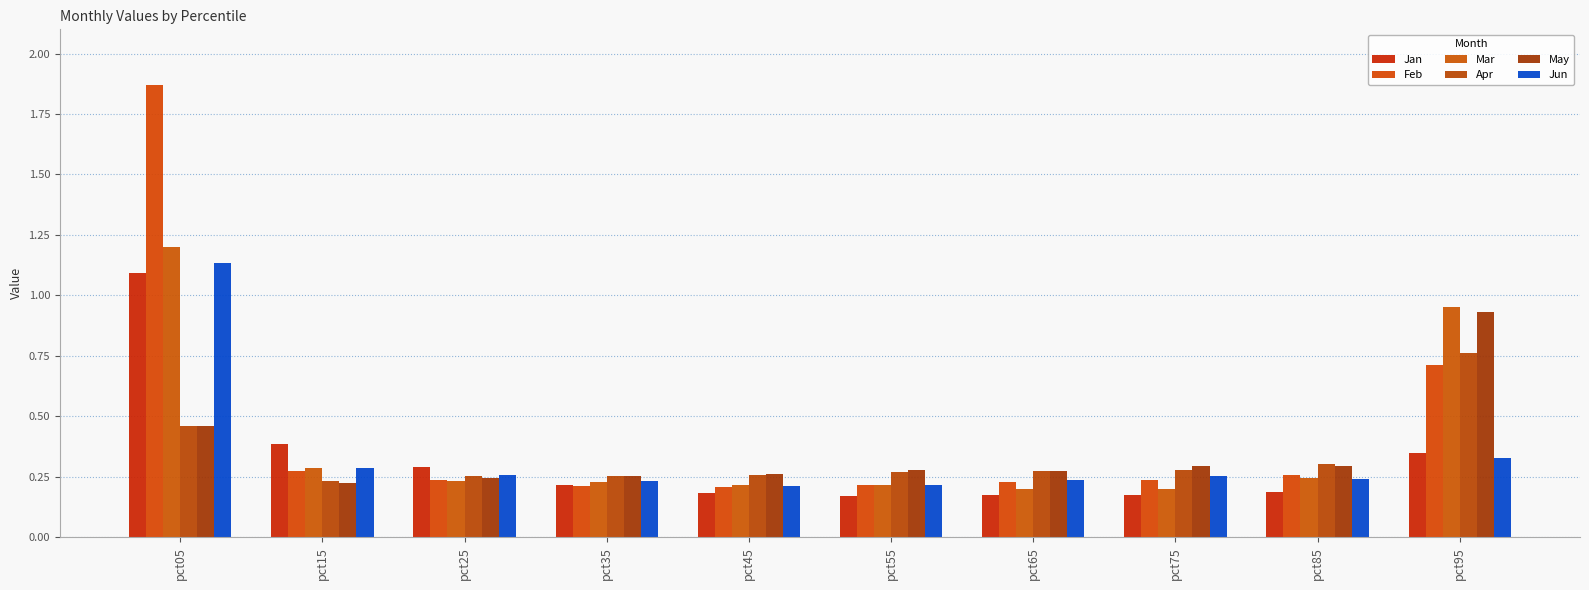

The value of Apr at pct85 is 0.3. True or false?

True